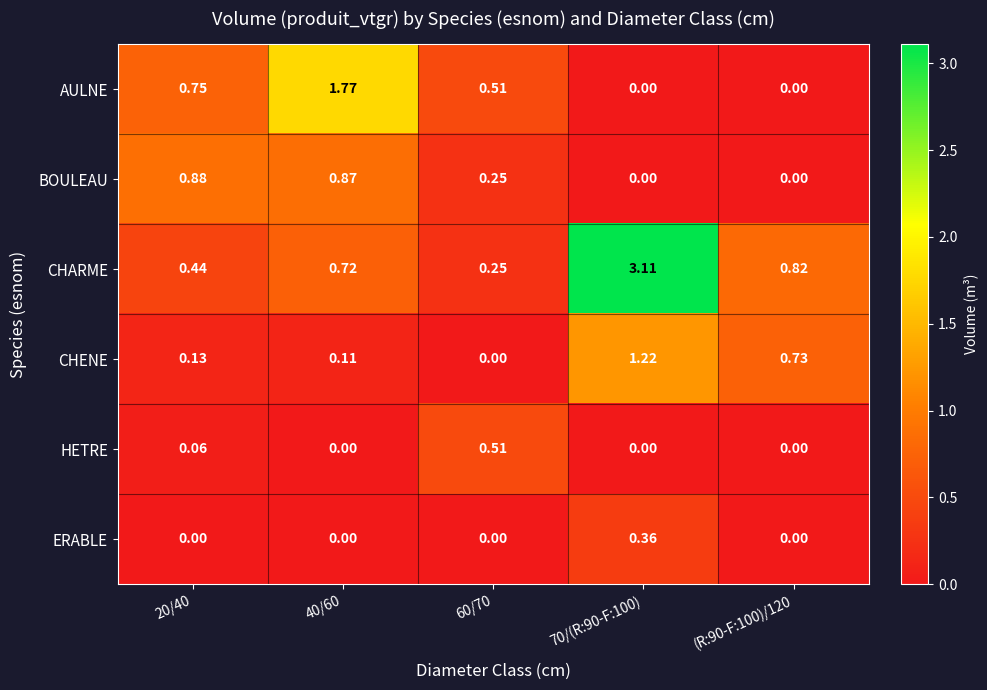

At 20/40, list the series in order from largest to smallest.

BOULEAU, AULNE, CHARME, CHENE, HETRE, ERABLE